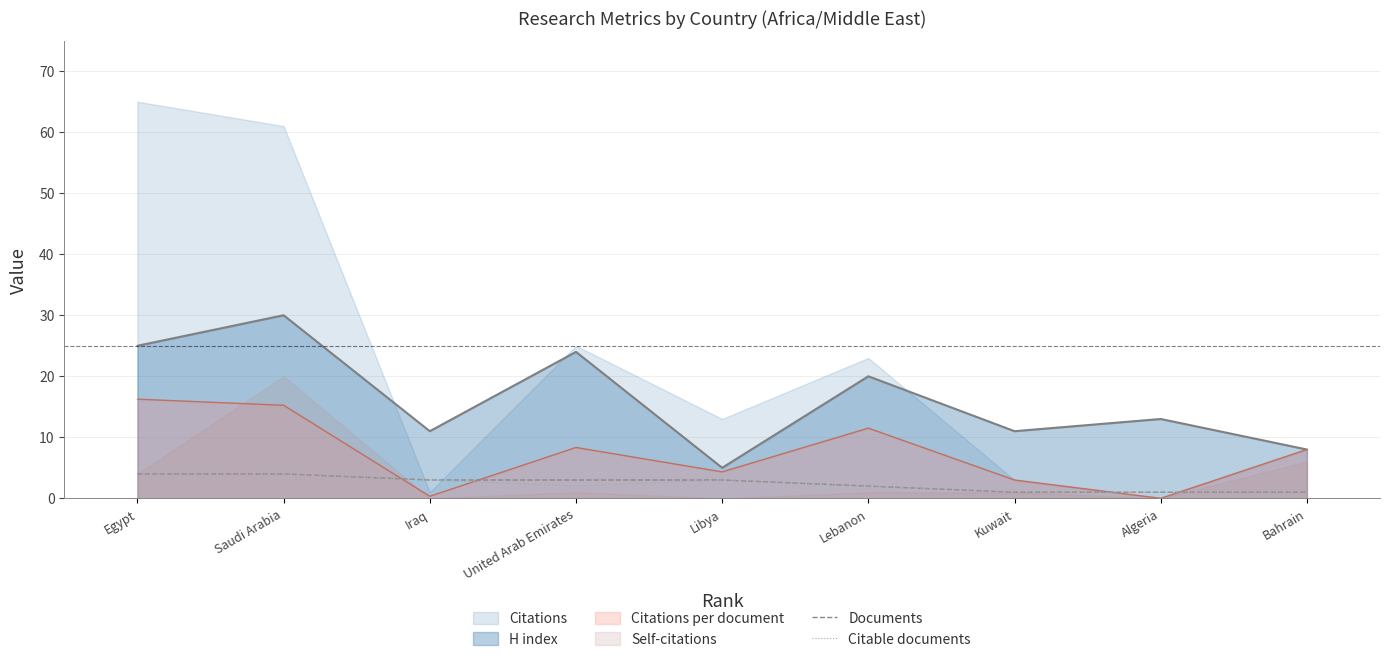

Is the value of H index at Lebanon greater than the value of Documents at Libya?

Yes